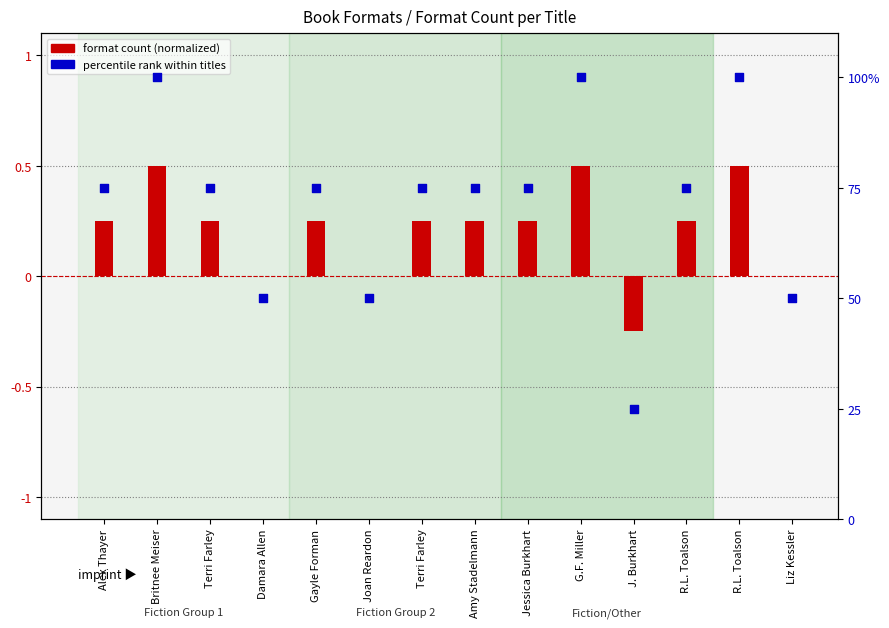

Is the value of format count (normalized) at Joan Reardon greater than the value of percentile rank within titles at Britnee Meiser?

No